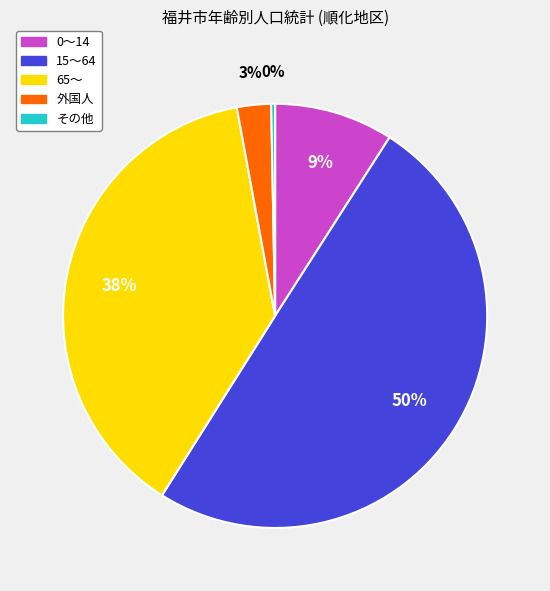

How many segments does this pie chart have?

5